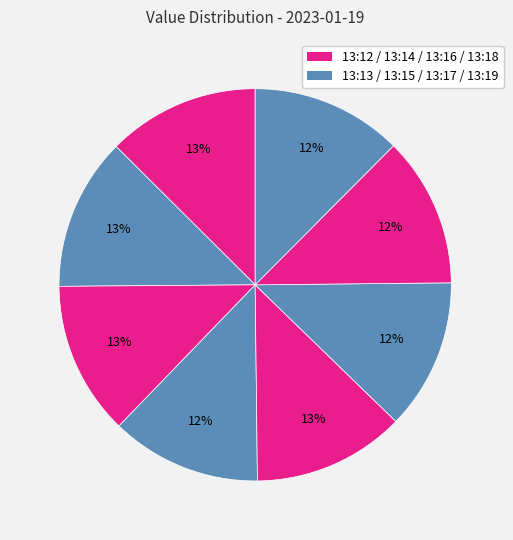

What is the largest slice in the pie chart?

13:14